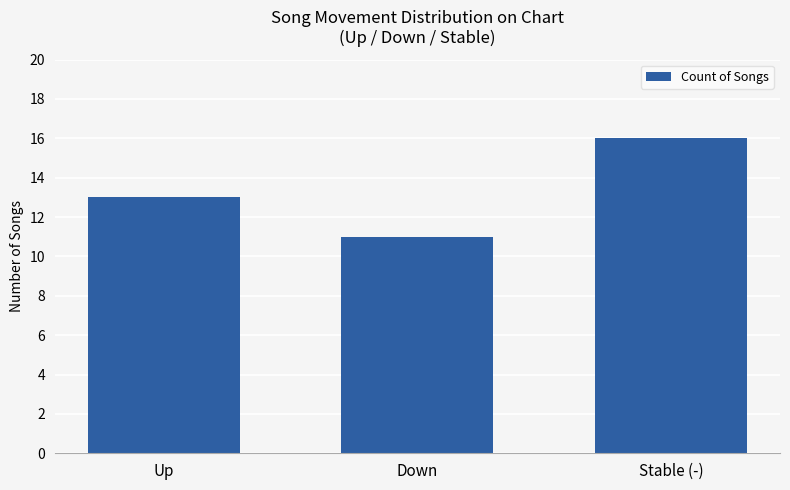

Which has a higher value, Down or Stable (-)?

Stable (-)